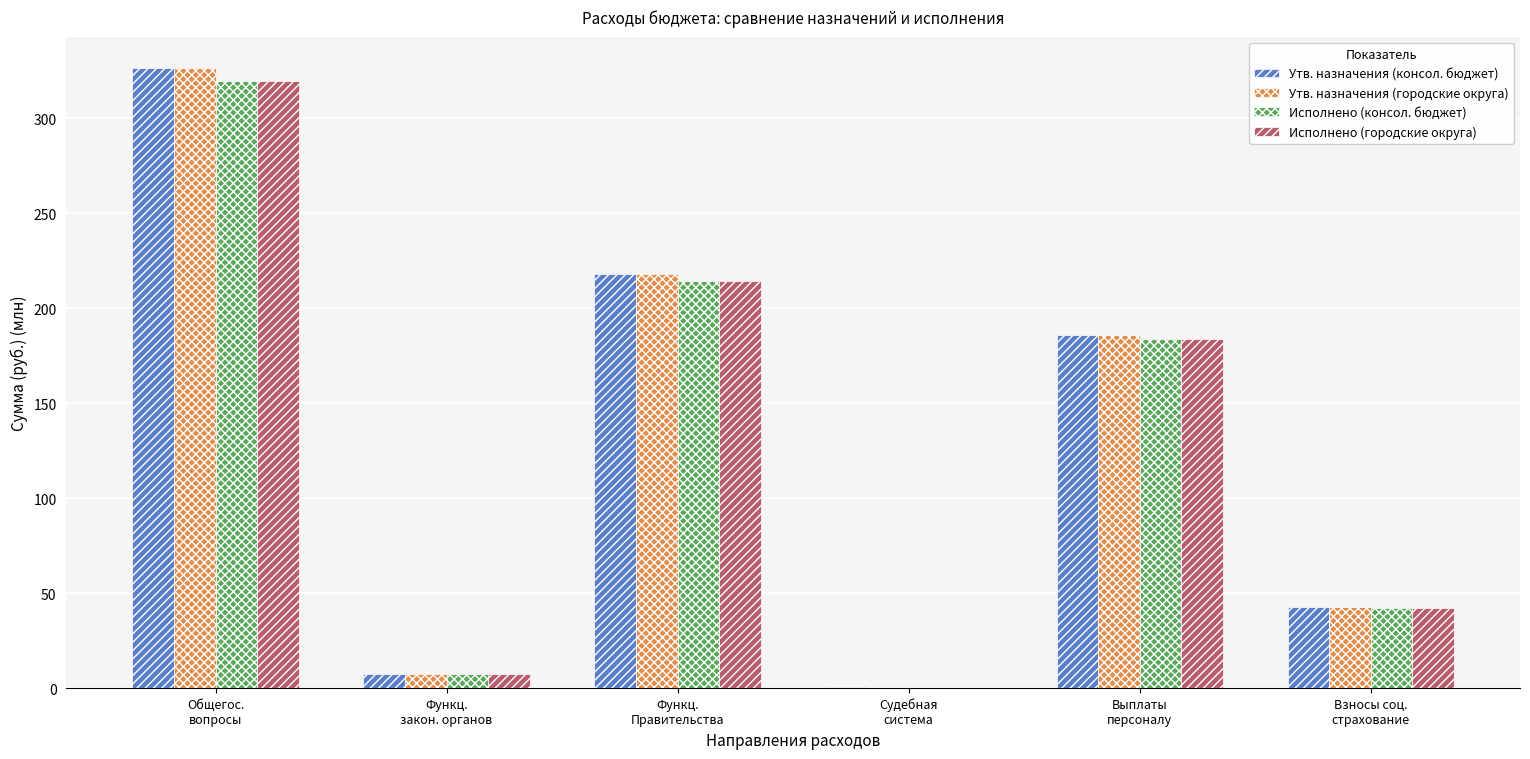

At which category is the sum across all series the highest?

Общегос.
вопросы